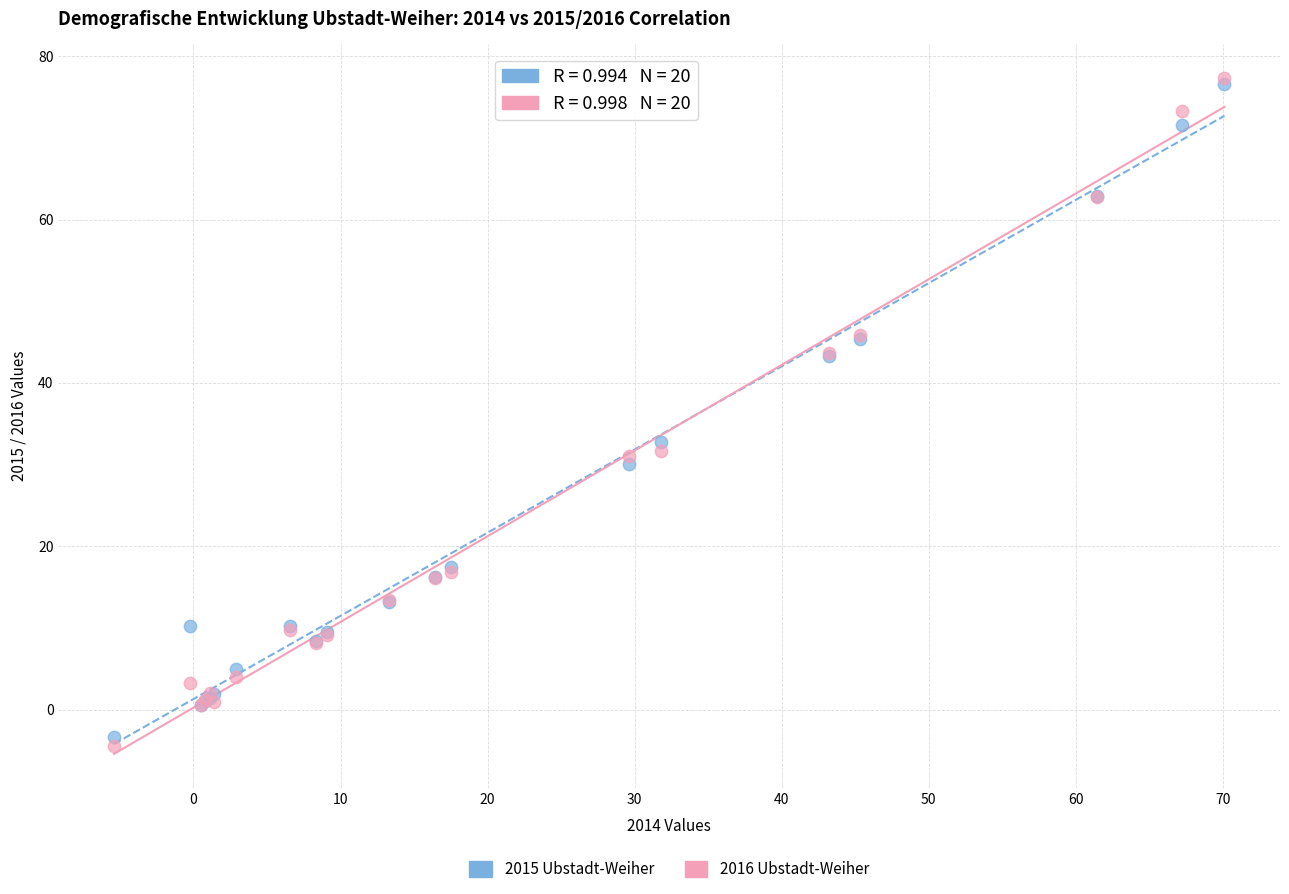

Across all series, what Y value is closest to 36?

32.8